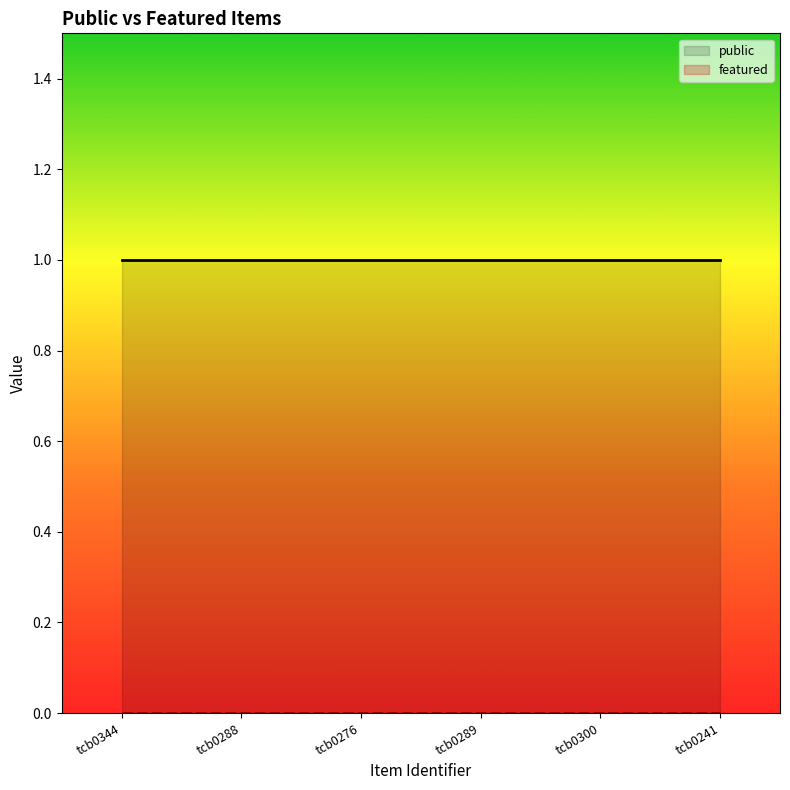

What is the minimum value for public?

1